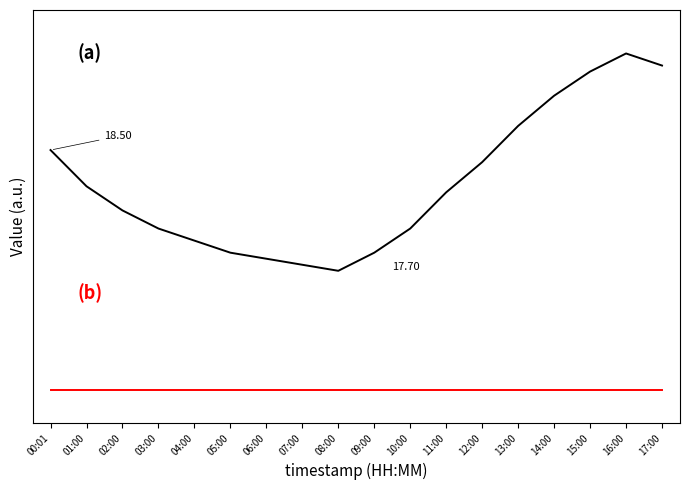

Is this an area chart (filled region under the line)?

No